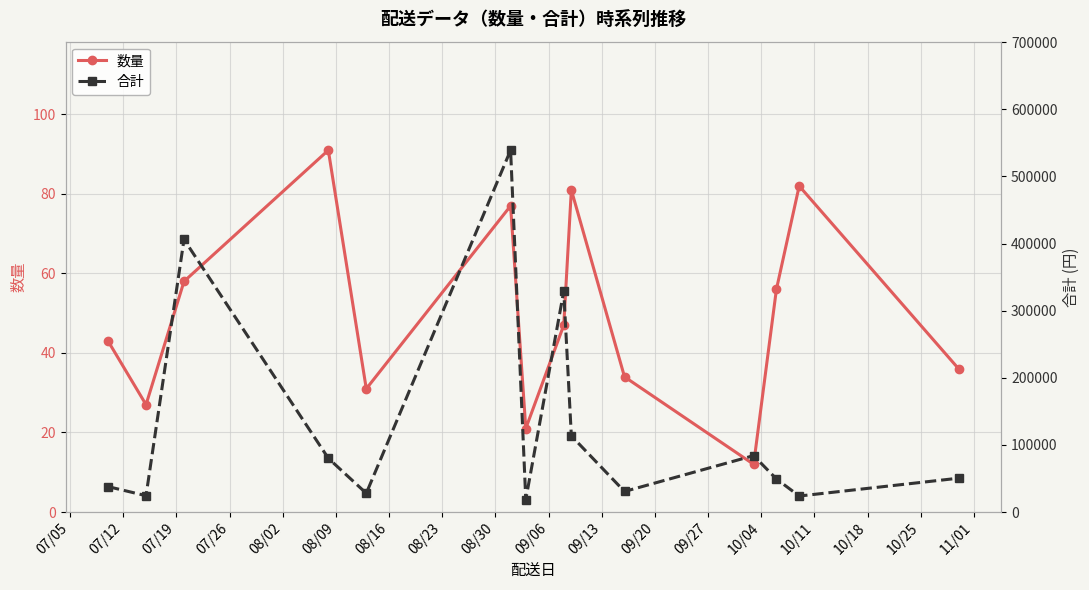

Which series has the largest total across all categories?

合計